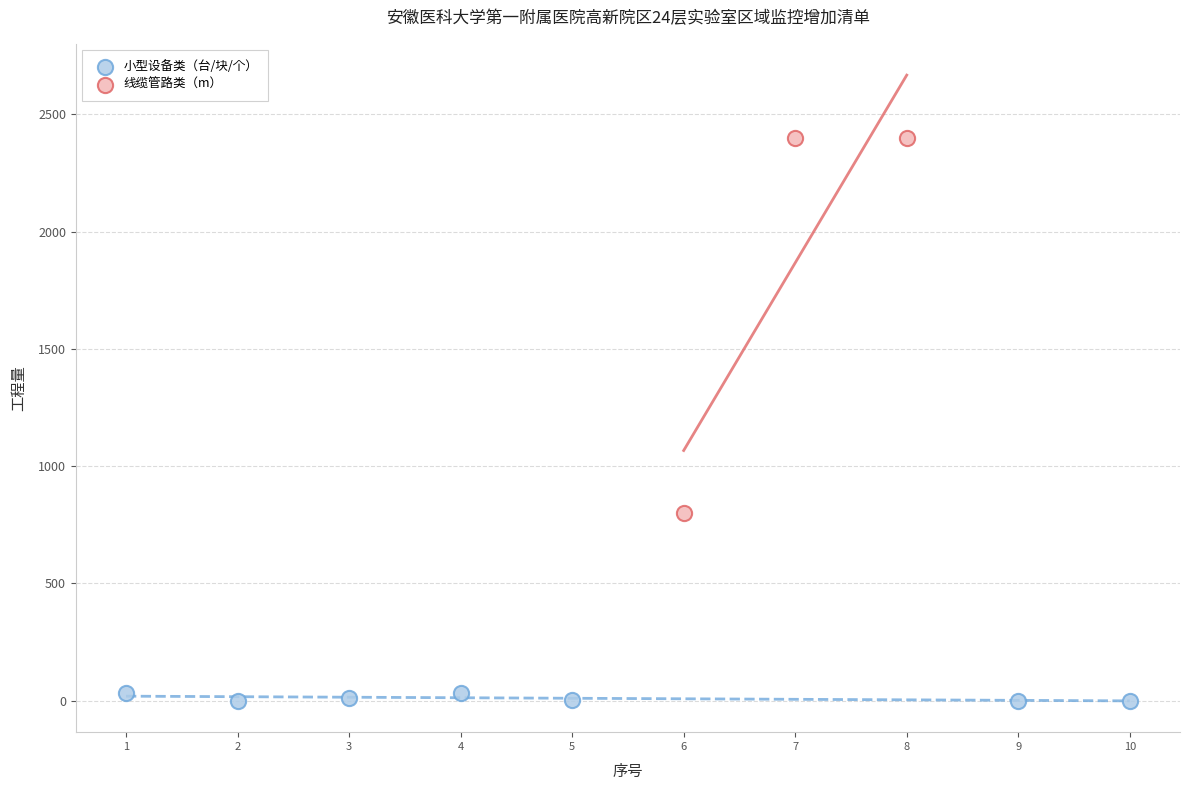

Which series contains the highest Y value?

线缆管路类（m）